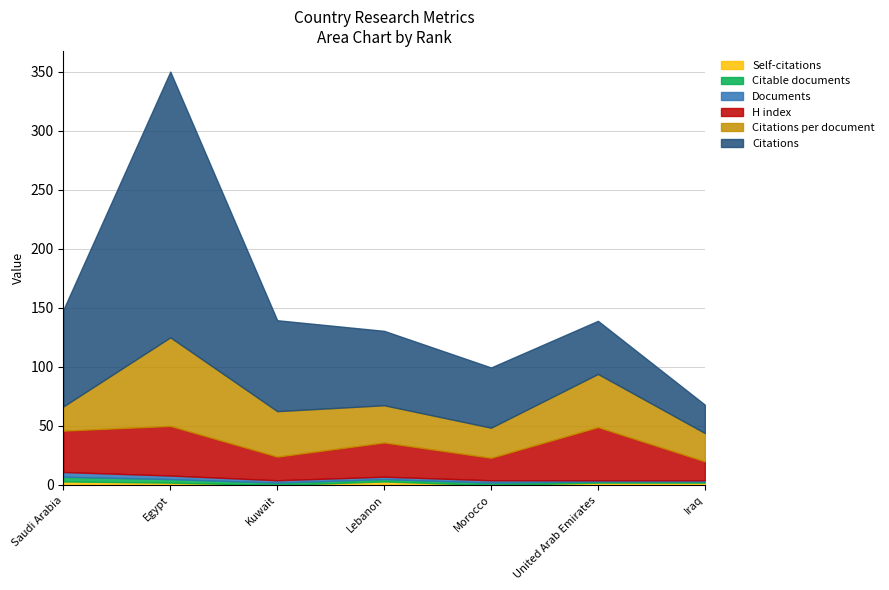

Reading left to right, extract all data points from this chart.

Citations: Saudi Arabia=82.0	Egypt=225.0	Kuwait=77.0	Lebanon=63.0	Morocco=51.0	United Arab Emirates=45.0	Iraq=24.0
Citations per document: Saudi Arabia=20.5	Egypt=75.0	Kuwait=38.5	Lebanon=31.5	Morocco=25.5	United Arab Emirates=45.0	Iraq=24.0
H index: Saudi Arabia=35.0	Egypt=42.0	Kuwait=20.0	Lebanon=29.0	Morocco=19.0	United Arab Emirates=45.0	Iraq=16.0
Documents: Saudi Arabia=4.0	Egypt=3.0	Kuwait=2.0	Lebanon=2.0	Morocco=2.0	United Arab Emirates=1.0	Iraq=1.0
Citable documents: Saudi Arabia=4.0	Egypt=3.0	Kuwait=2.0	Lebanon=2.0	Morocco=2.0	United Arab Emirates=1.0	Iraq=1.0
Self-citations: Saudi Arabia=3.0	Egypt=2.0	Kuwait=0.0	Lebanon=3.0	Morocco=0.0	United Arab Emirates=2.0	Iraq=2.0